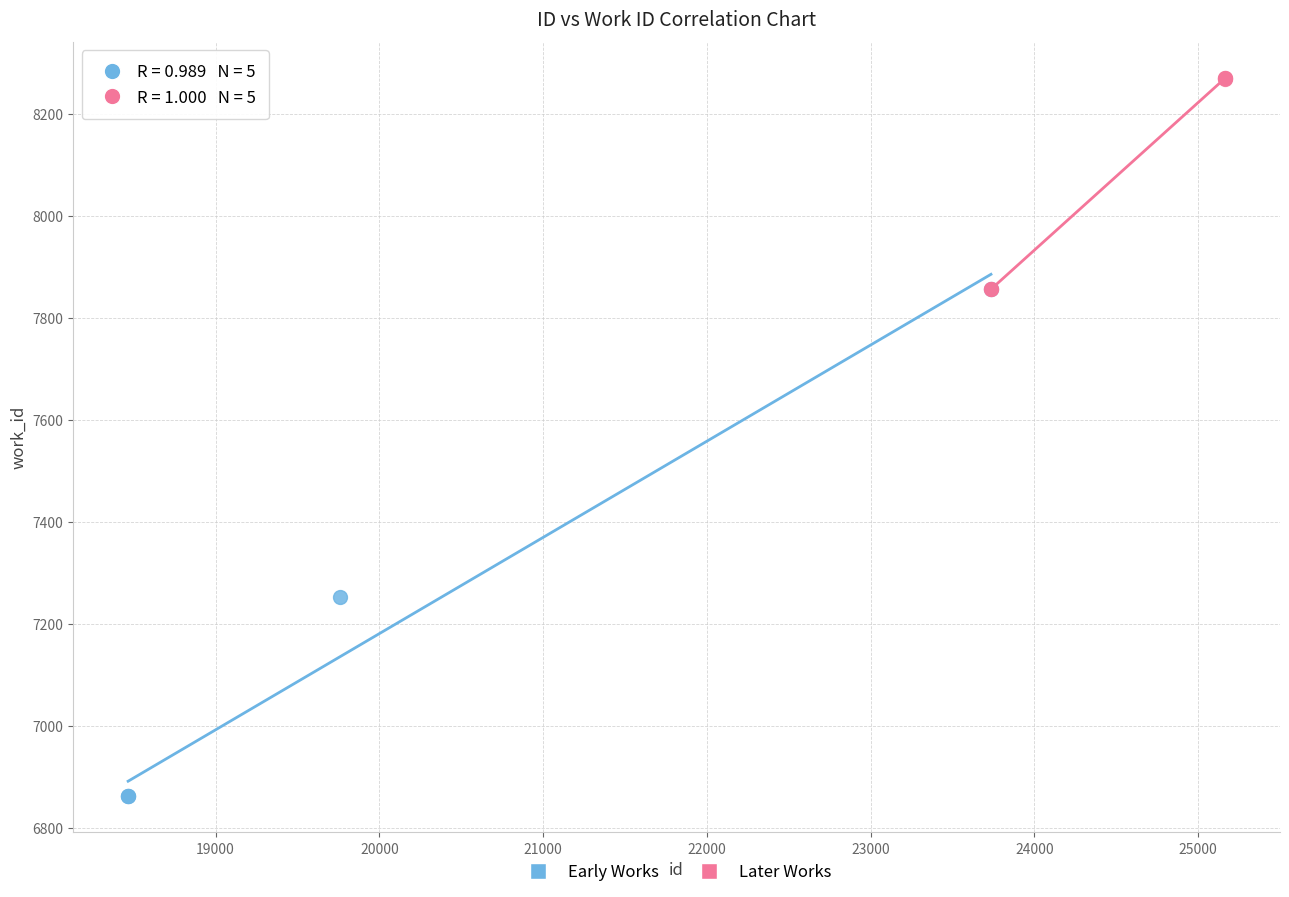

What are all the series names shown in the legend?

Early Works, Later Works